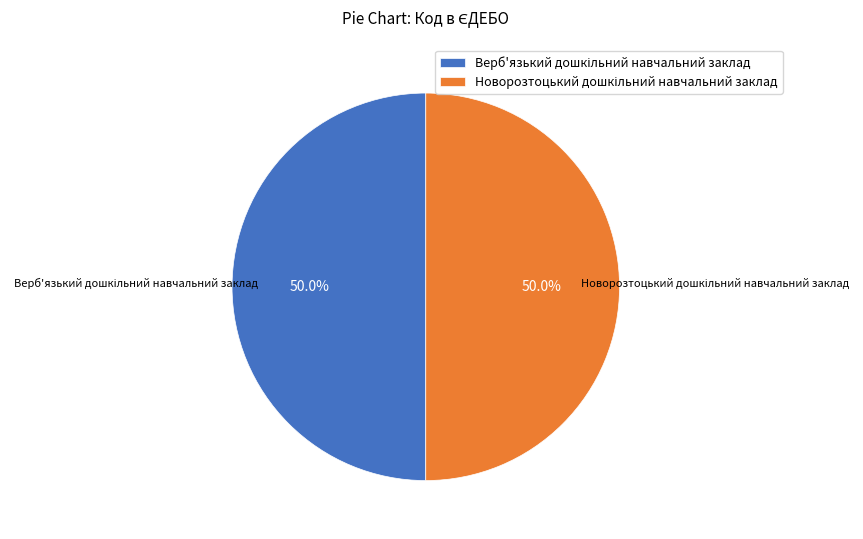

How much of the chart is everything except Новорозтоцький дошкільний навчальний заклад?

50.0%